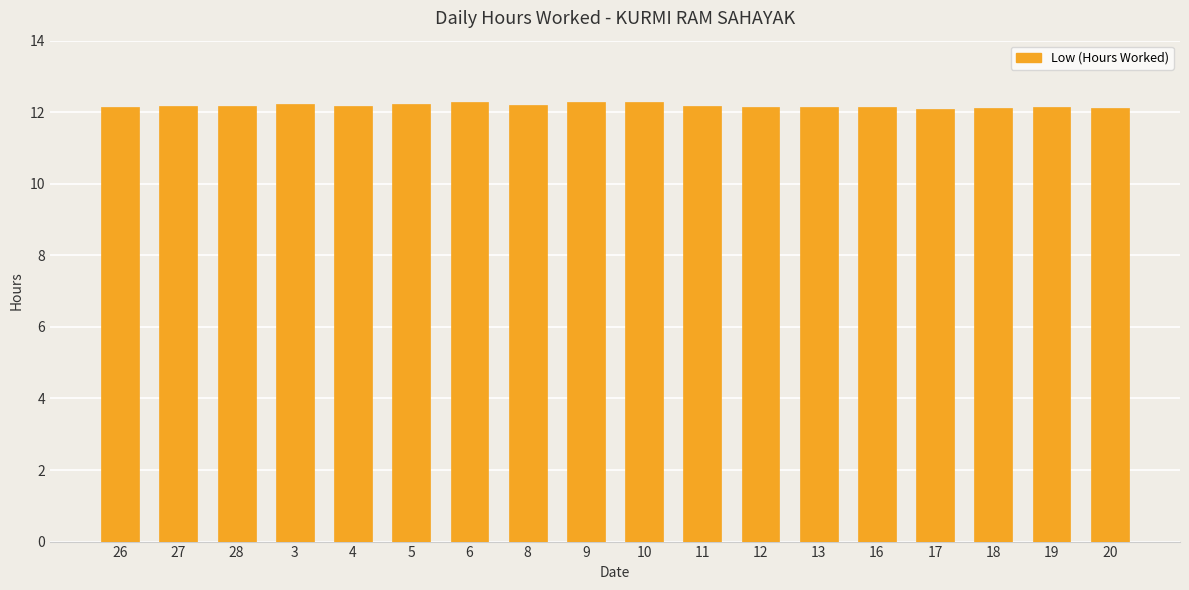

What is the sum of the values at 17 and 19?

24.2